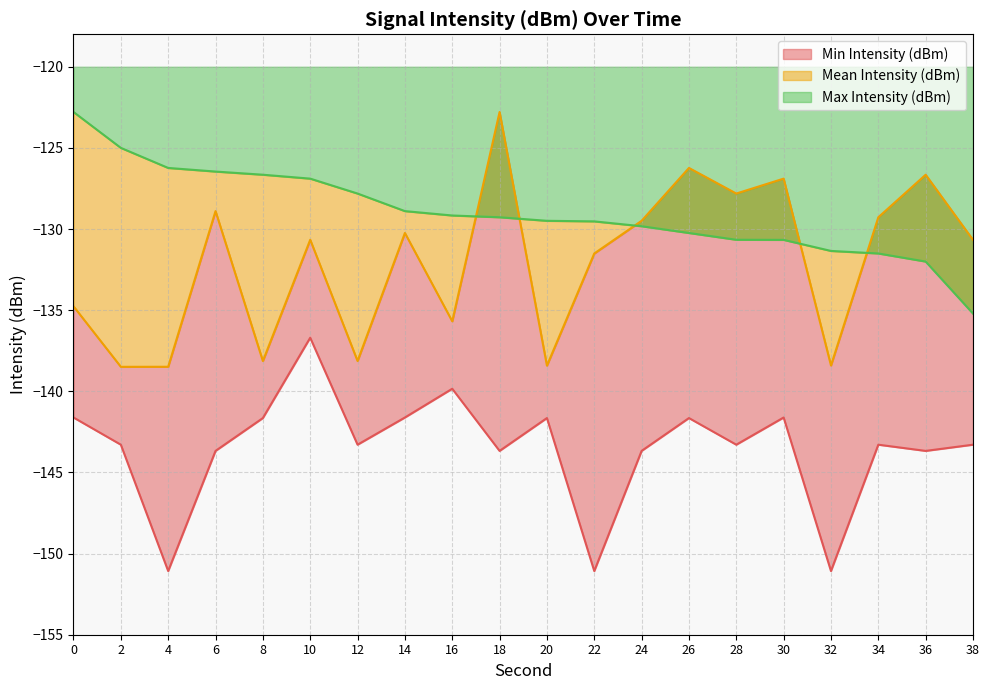

Which label corresponds to the smallest value in the chart?

4